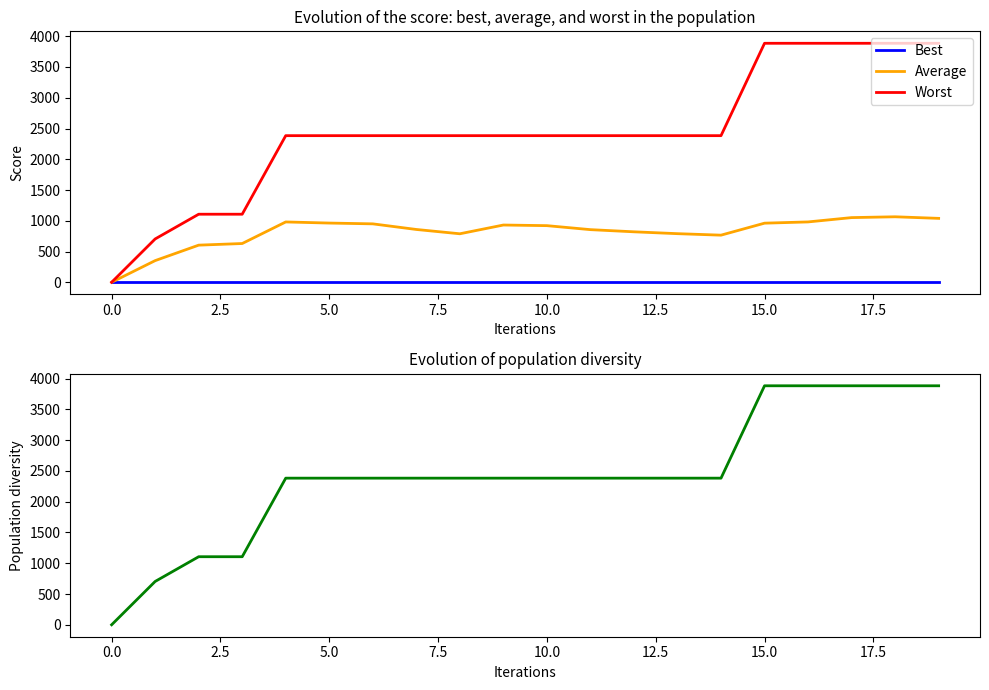

The Diversity series shows 2383.2 at 11. True or false?

True